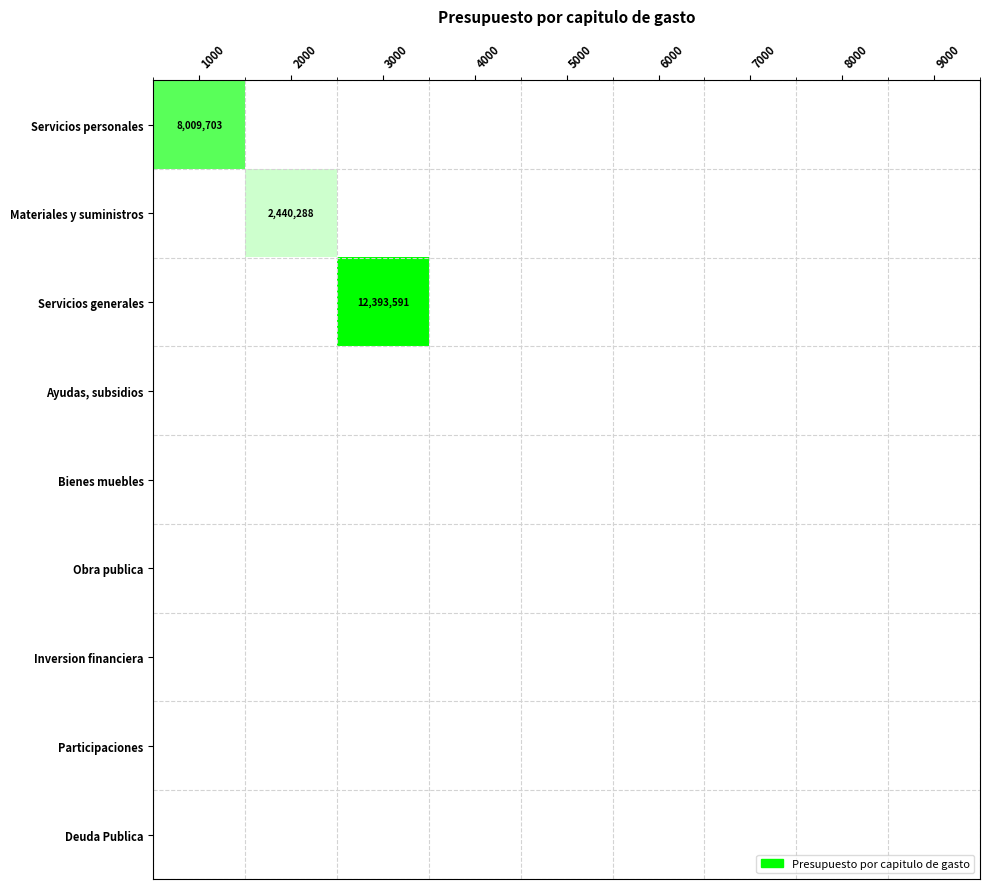

Which series has the largest total across all categories?

Servicios generales